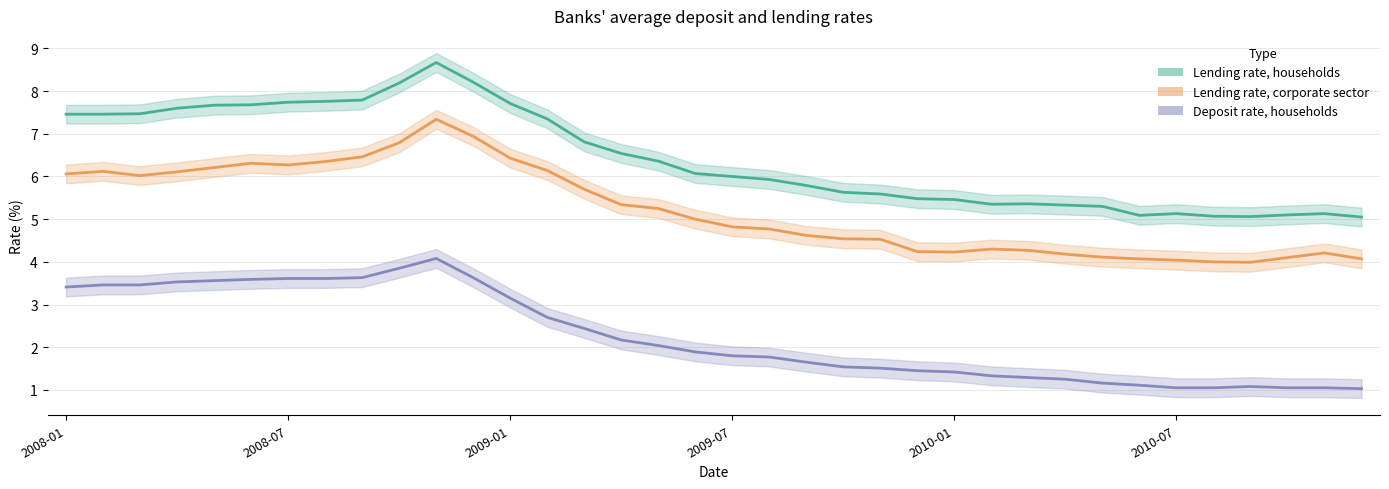

Is the value of Lending rate, corporate sector at 2010-06 greater than the value of Lending rate, households at 2010-10?

No